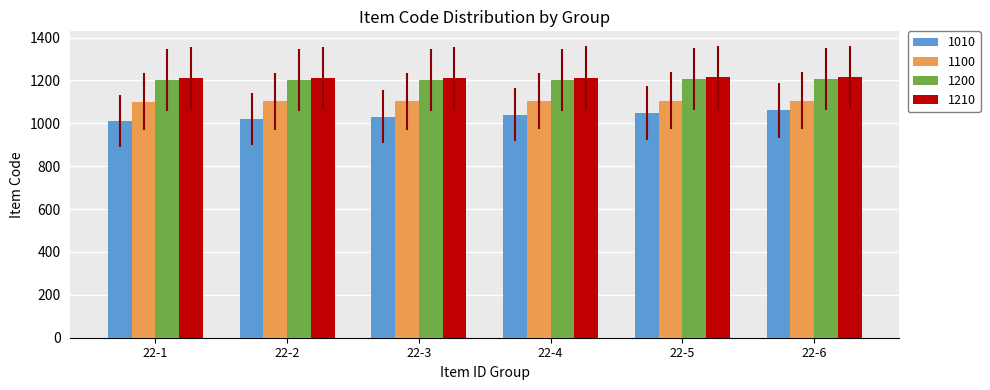

What is the maximum value for 1210?

1215